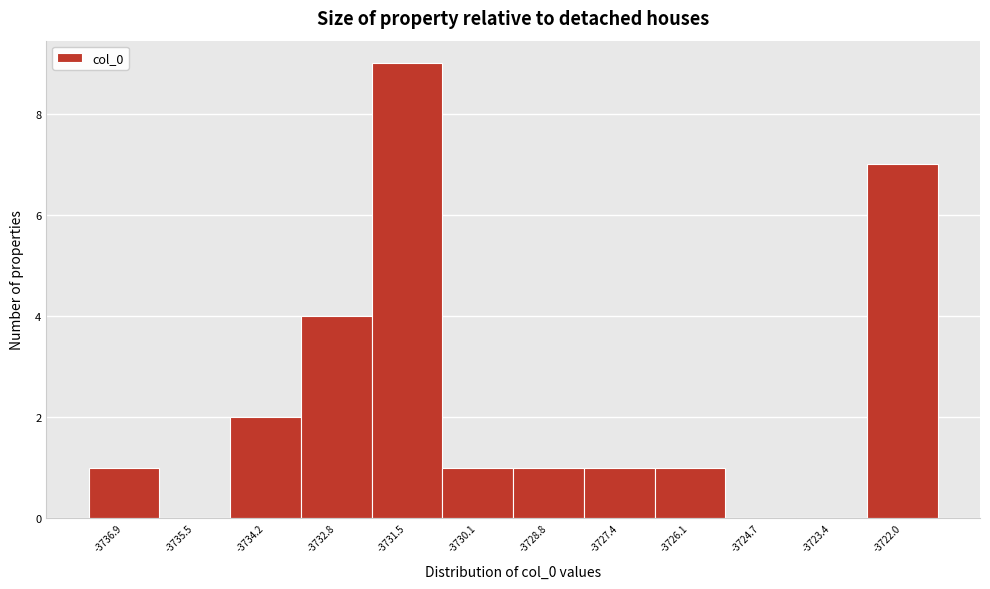

Reading left to right, list all the values displayed in this chart.

-3736.9=1	-3735.5=0	-3734.2=2	-3732.8=4	-3731.5=9	-3730.1=1	-3728.8=1	-3727.4=1	-3726.1=1	-3724.7=0	-3723.4=0	-3722.0=7